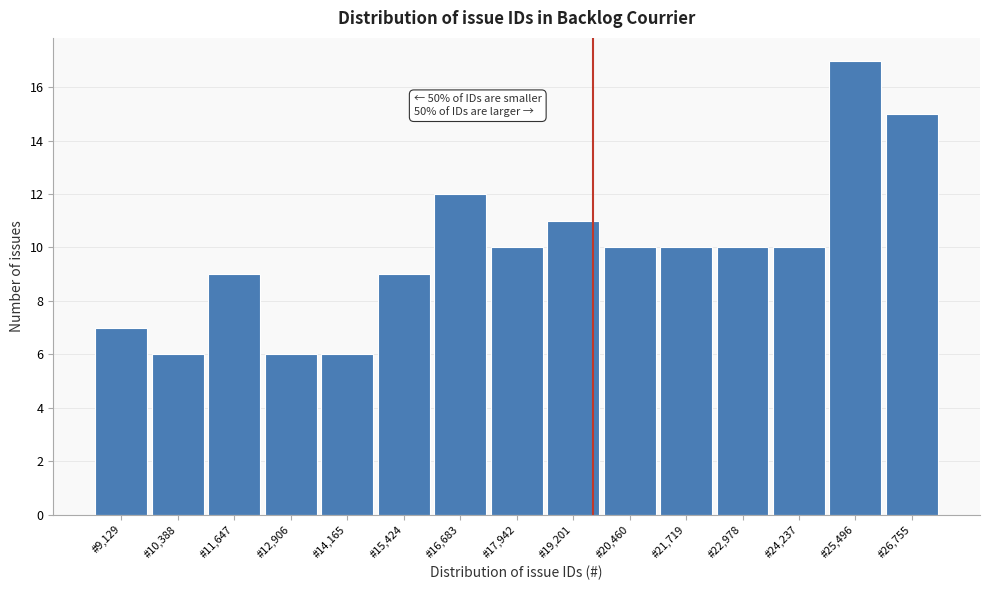

Over which range of the x-axis is the bar tallest?

24800 to 26200